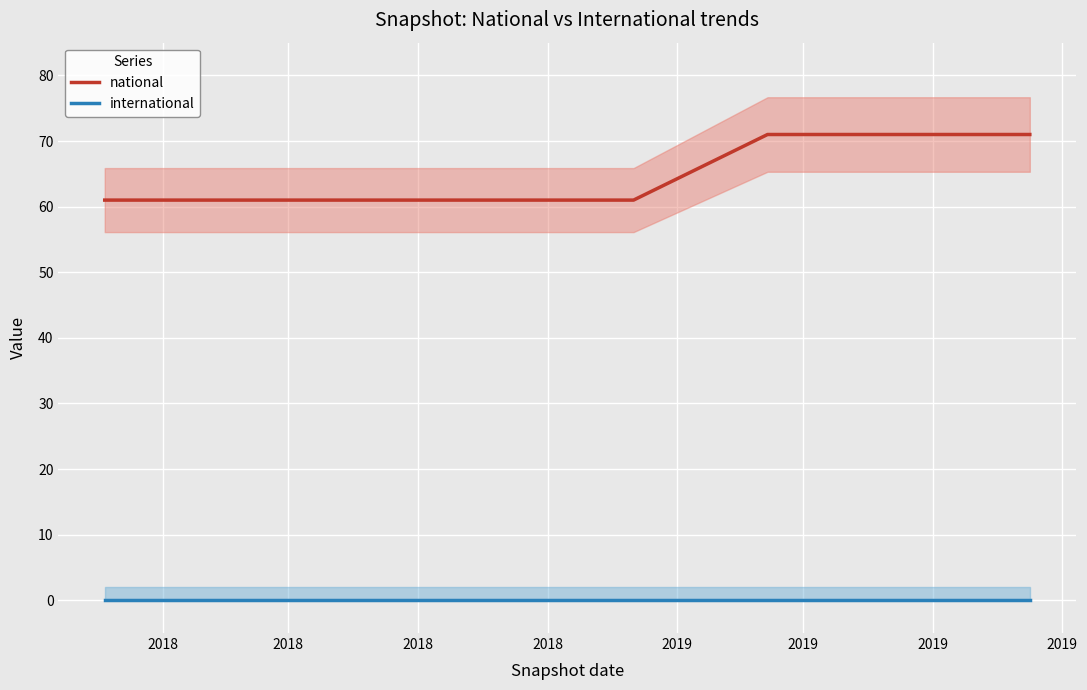

True or false: national and international cross at least once.

False